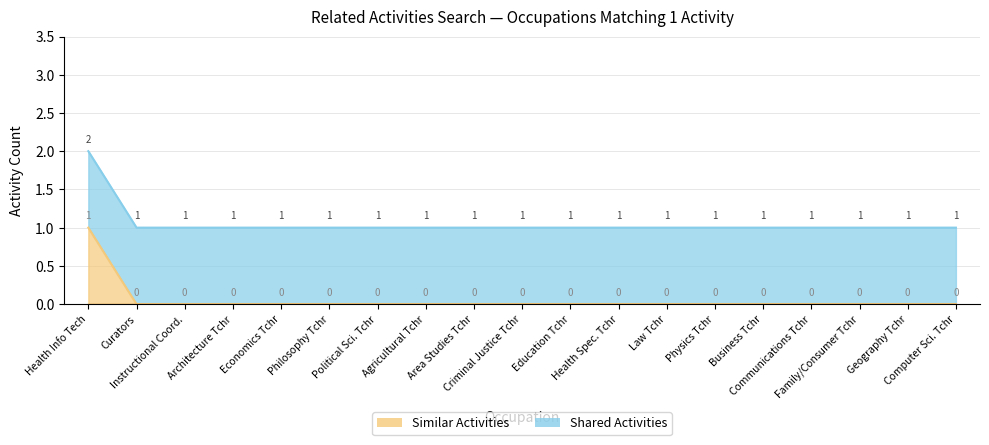

What is the greatest value displayed?

2